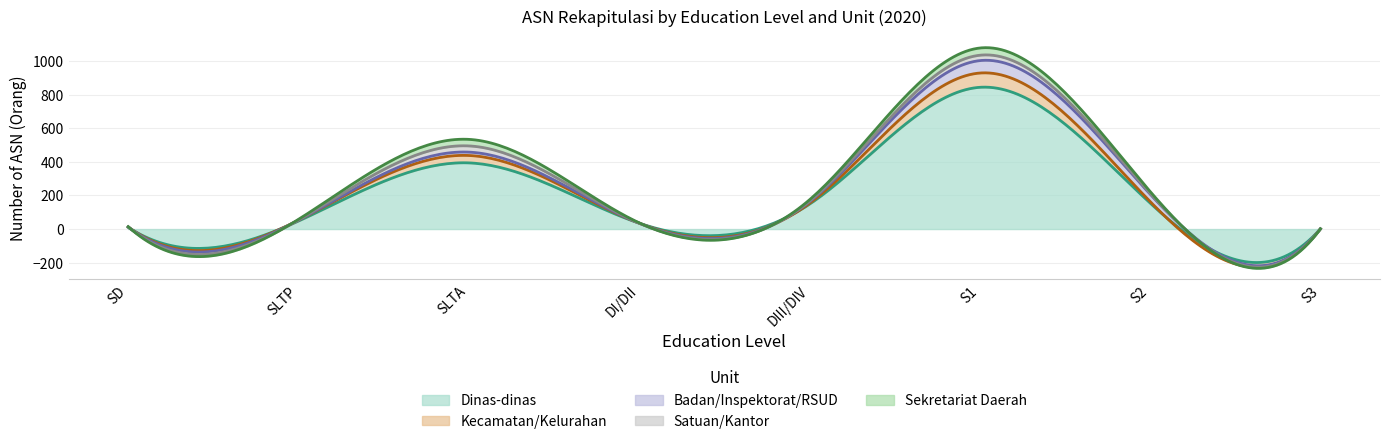

Which series changed the most between SD and SLTA?

Dinas-dinas